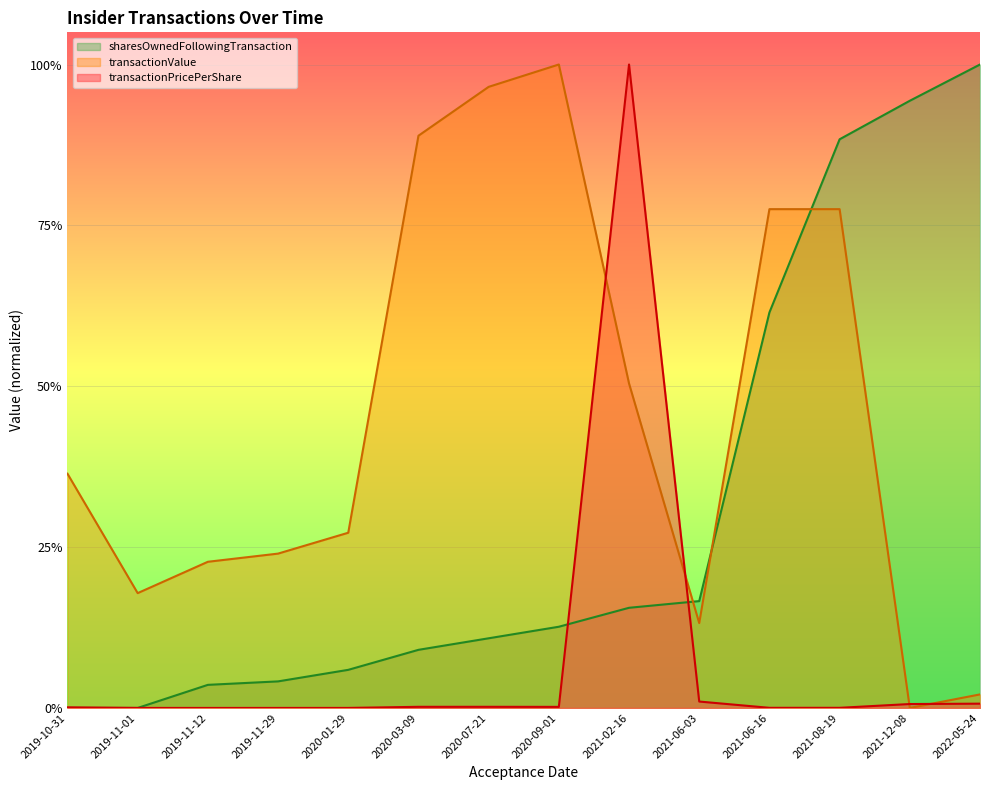

What is the average value of the transactionValue series?

0.5